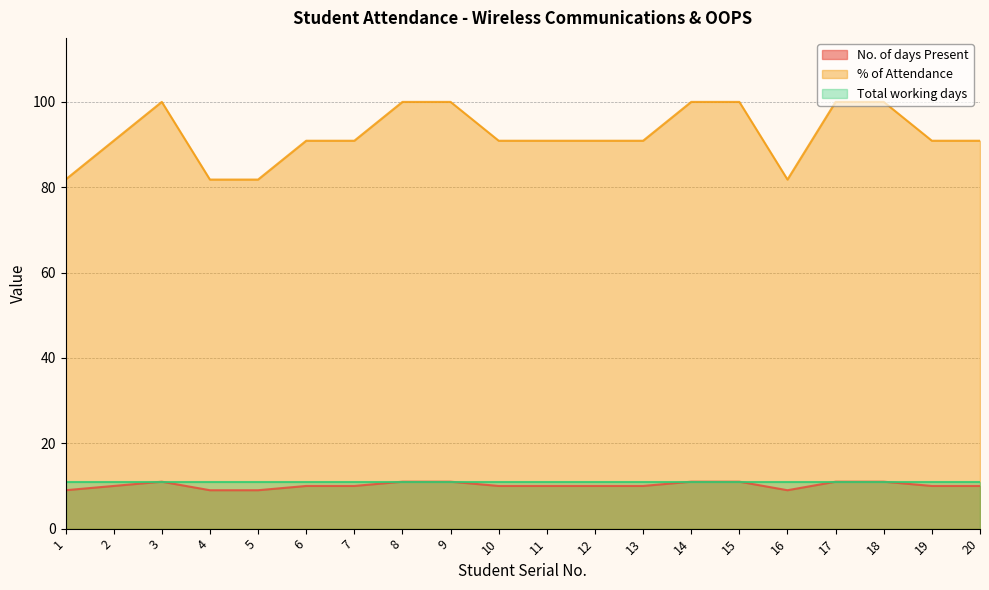

What is the sum of the No. of days Present values at 14 and 13?

21.0